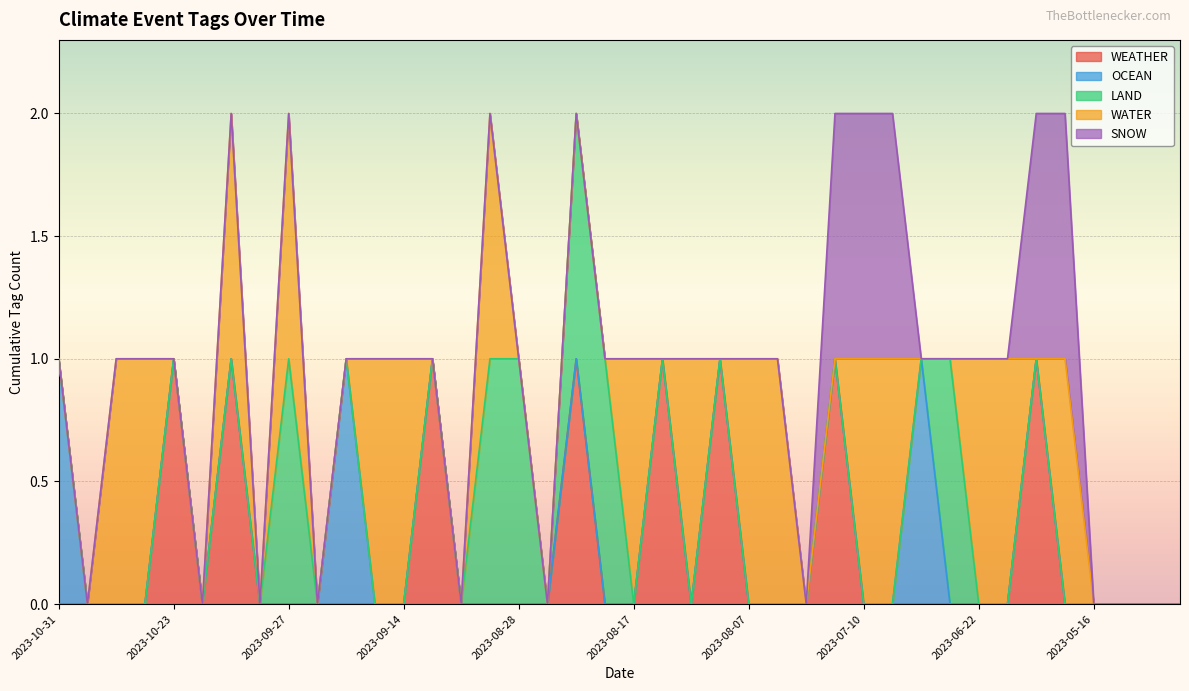

What is the difference between the second highest and second lowest values in the SNOW series?

1